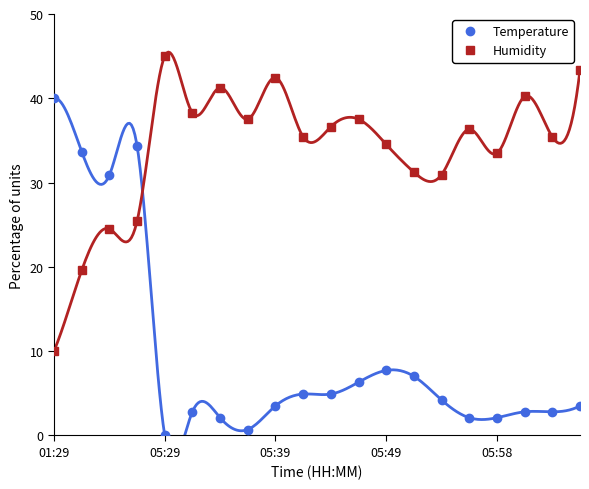

True or false: Humidity has more than 2 interior local peaks.

True